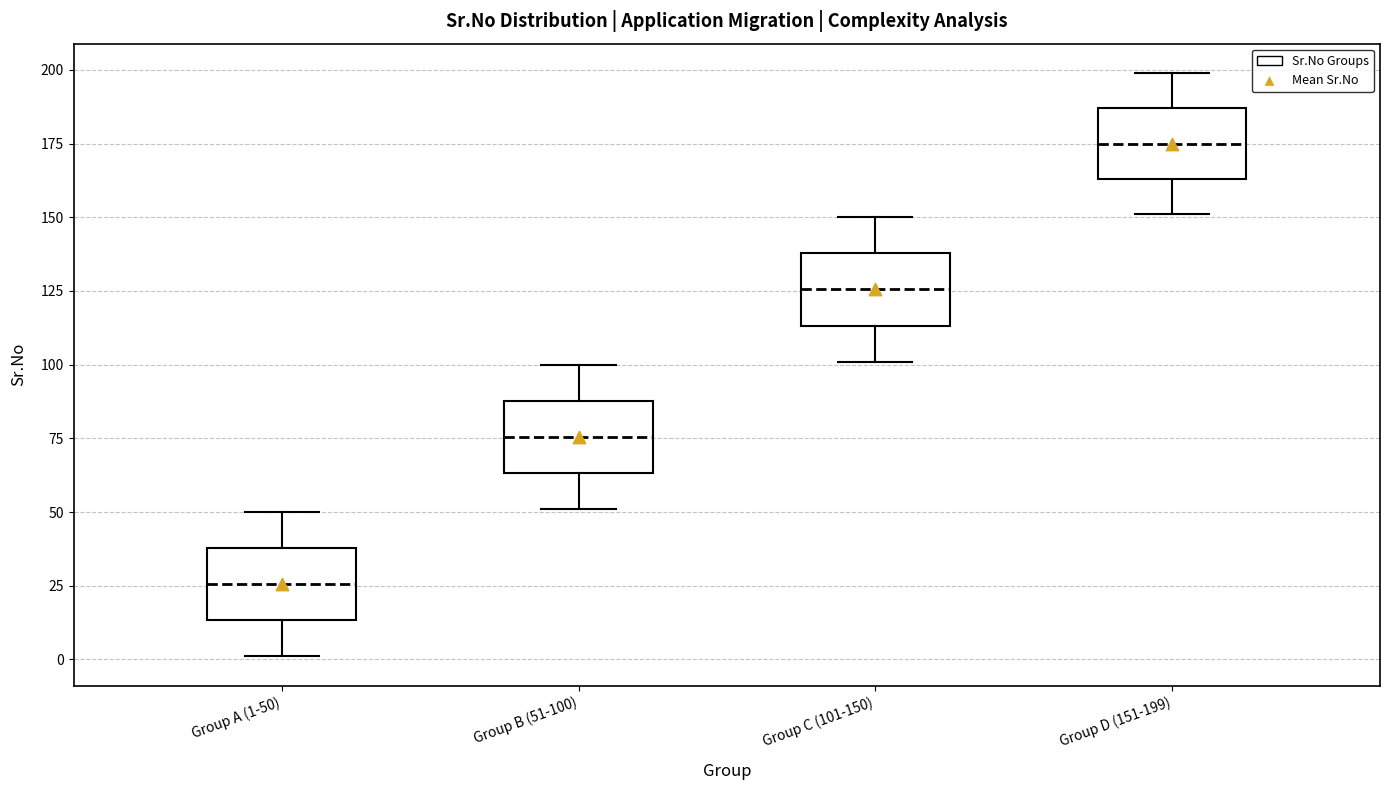

Where is the lower edge of the box for Group B (51-100) on the y-axis? The values are not printed on the chart, so give them approximately, as read against the axis.

65